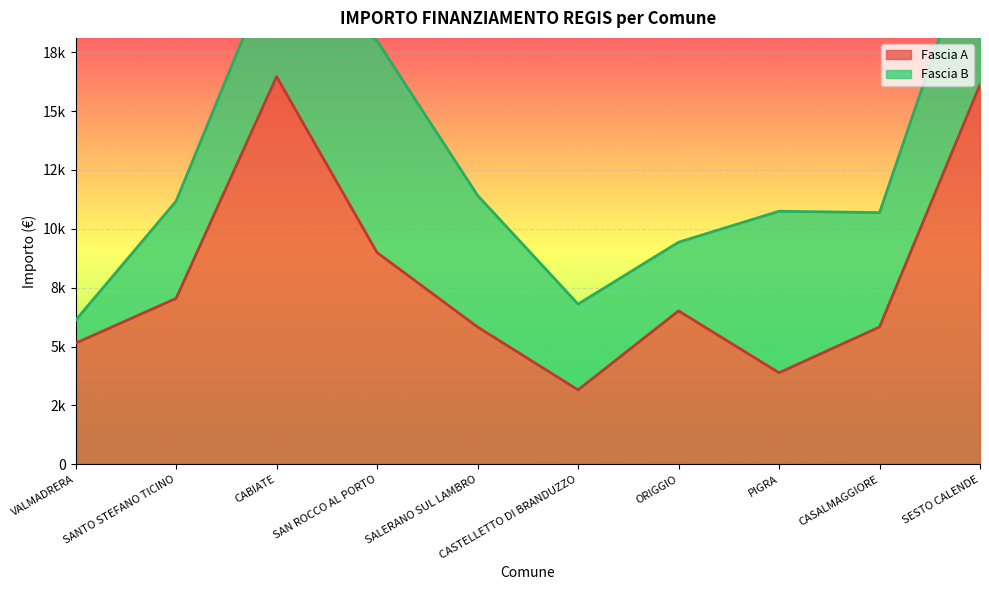

How many data points are above 6517?

4